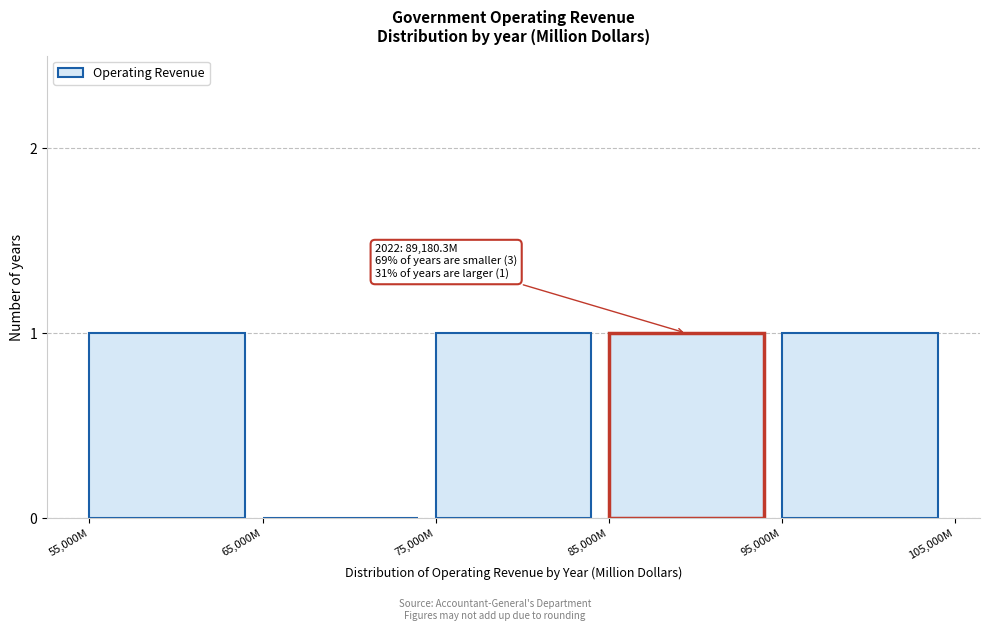

Reading left to right, what are all the values shown in this chart?

55,000M=1	65,000M=0	75,000M=1	85,000M=1	95,000M=1